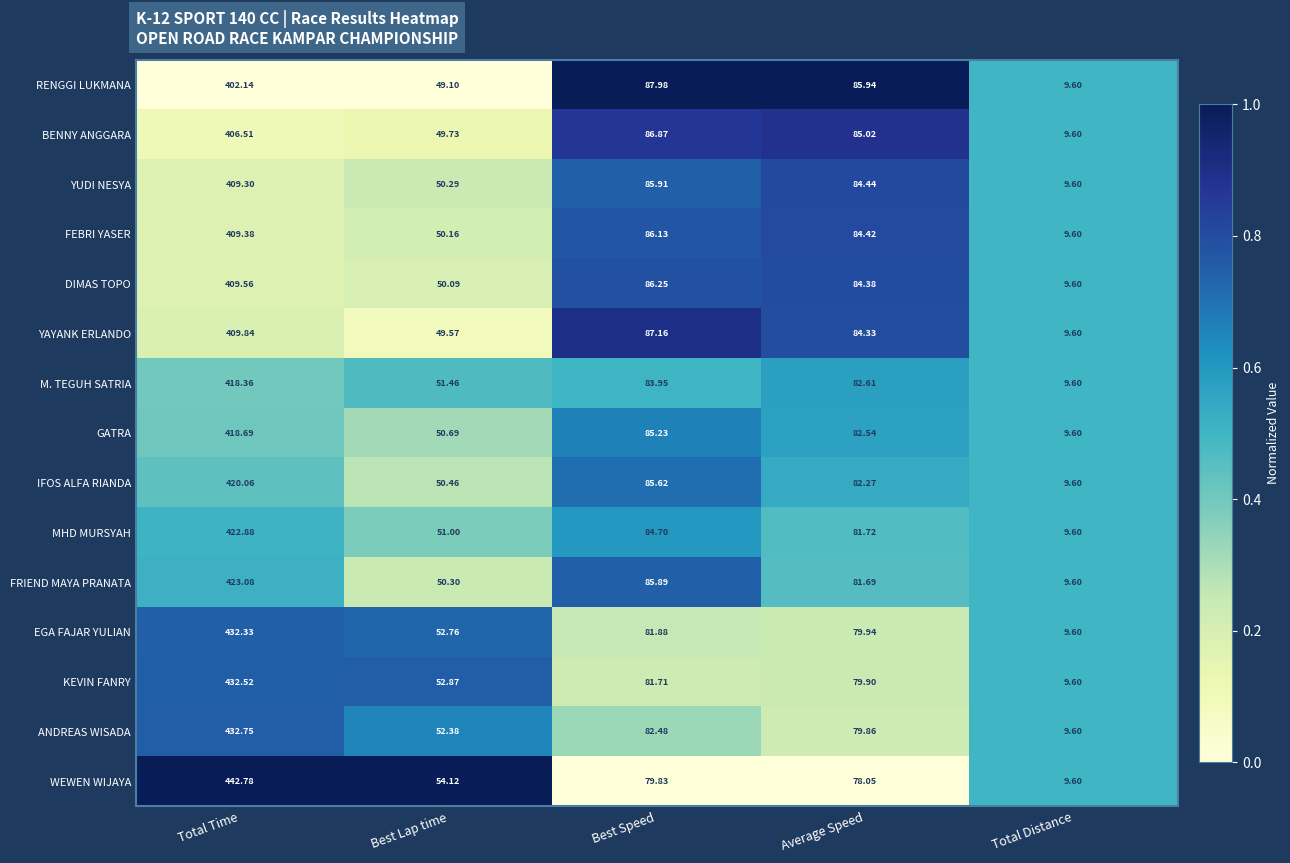

Which category has the lowest value across all series?

Total Distance